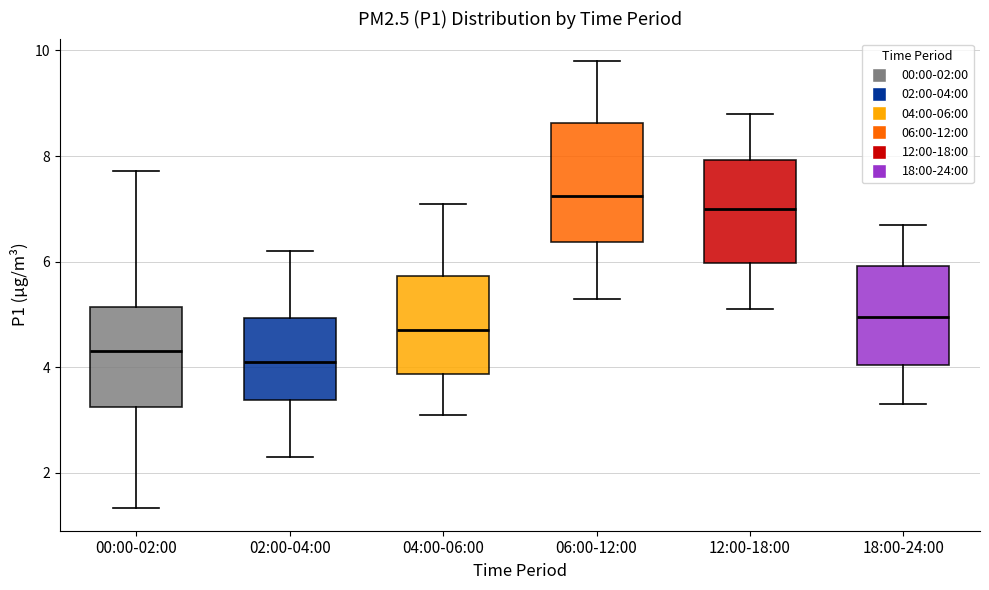

Which box is the tallest, from its lower edge to its upper edge?

06:00-12:00